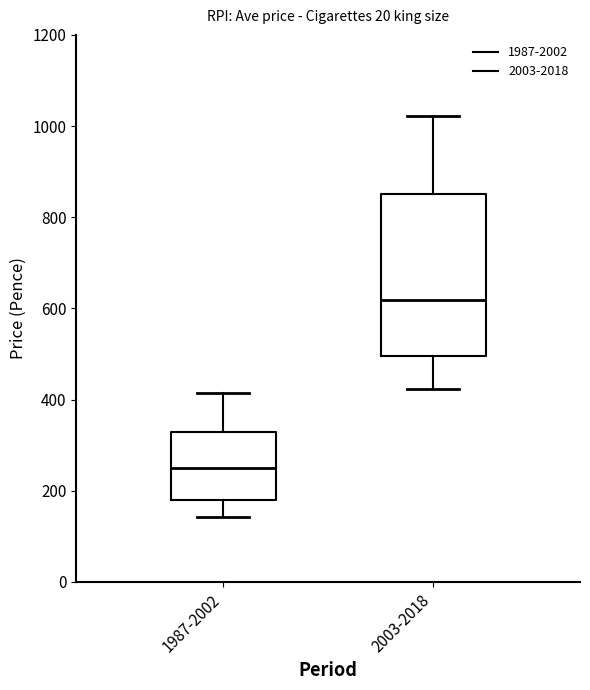

Where does the upper whisker of the box for 1987-2002 end on the y-axis? The values are not printed on the chart, so give them approximately, as read against the axis.

420